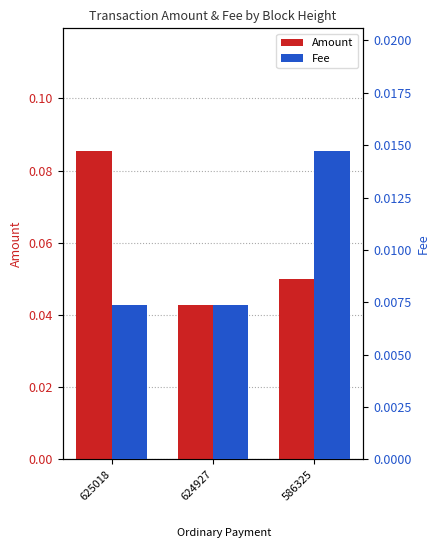

At 624927, list the series in order from largest to smallest.

Amount, Fee